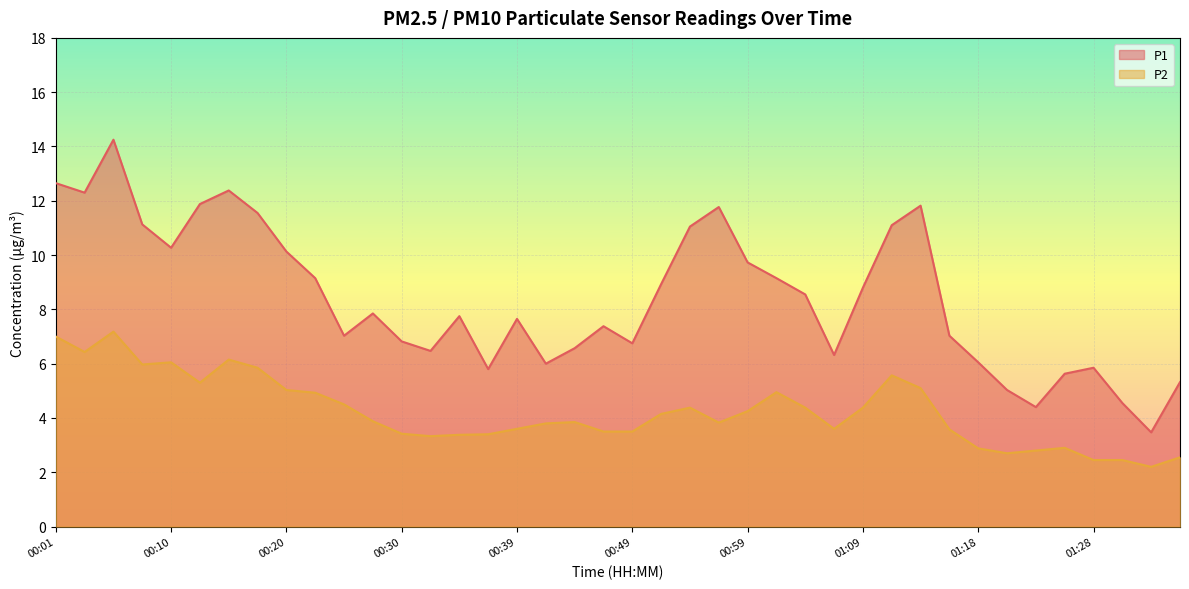

How many interior local valleys does the P2 series have?

8